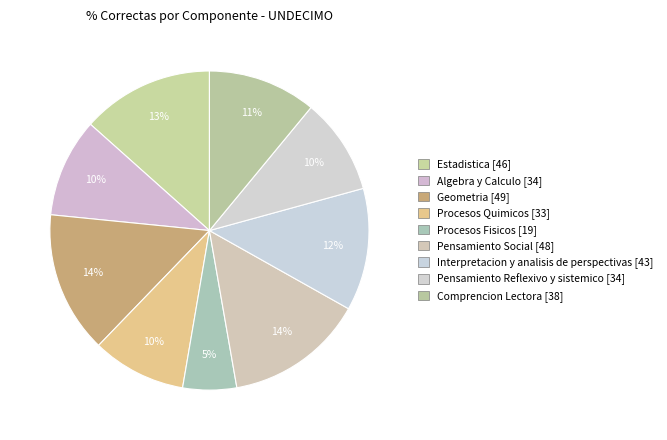

Is it true that Procesos Quimicos is 10% of the pie?

True